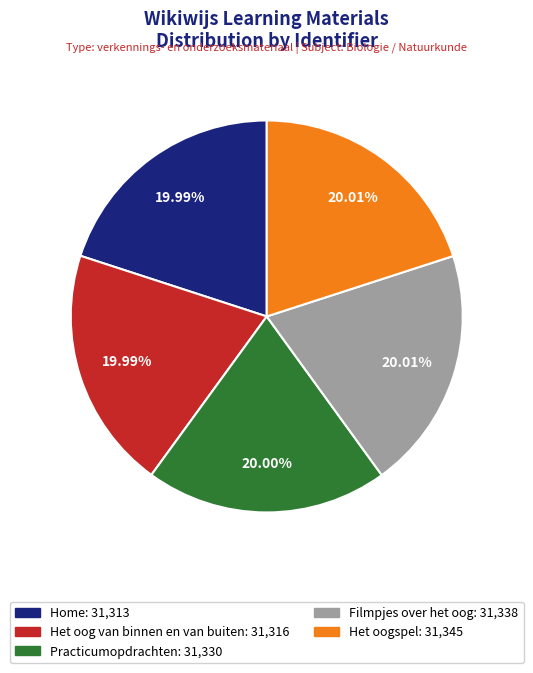

Count the number of slices in the pie.

5